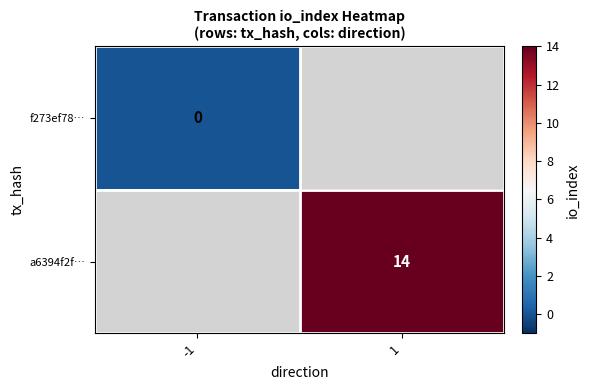

How many categories are shown in the chart?

2